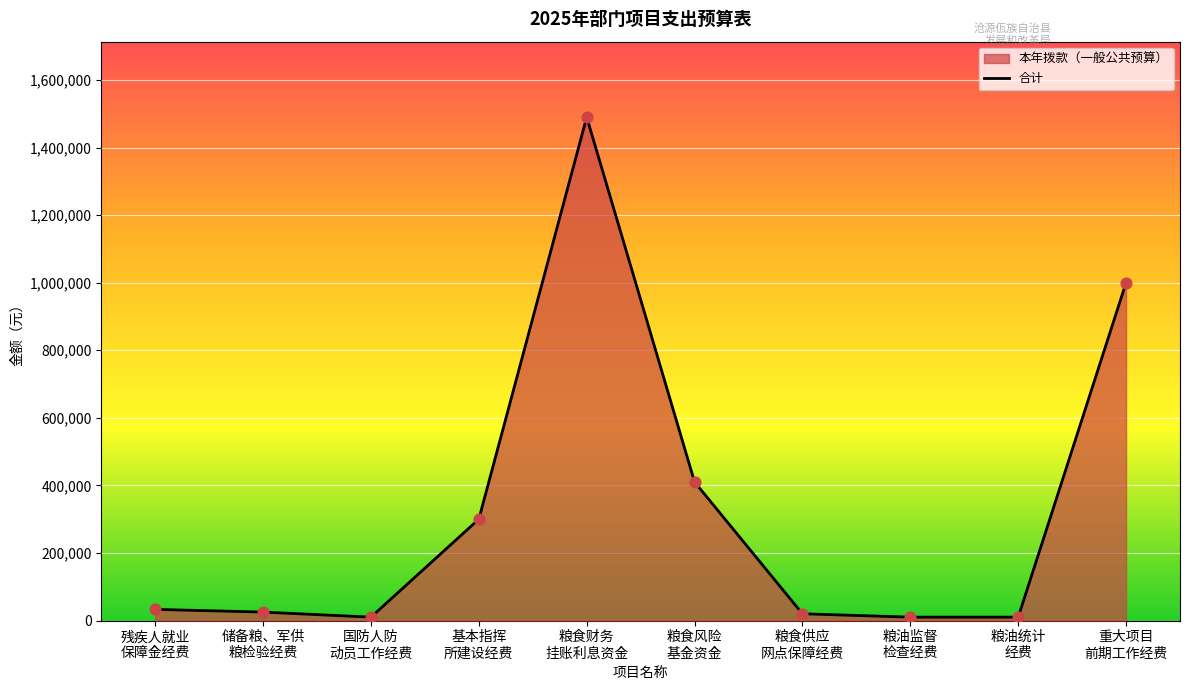

Approximately how many times larger is the value at 粮食供应
网点保障经费 compared to 国防人防
动员工作经费?

2.0